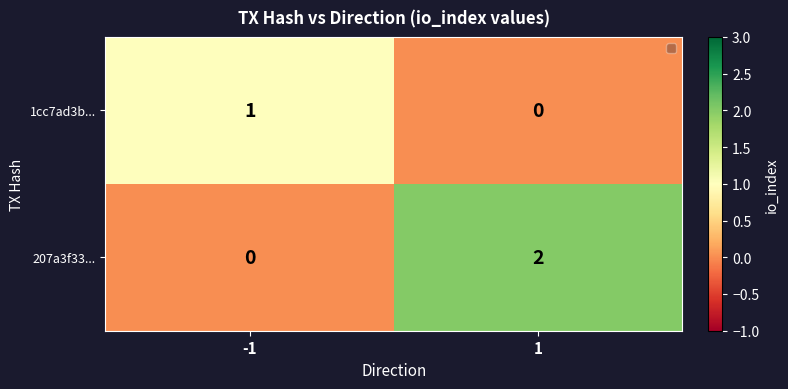

Reading right to left, what are all the values shown in this chart?

1cc7ad3b...: 0	1
207a3f33...: 2	0